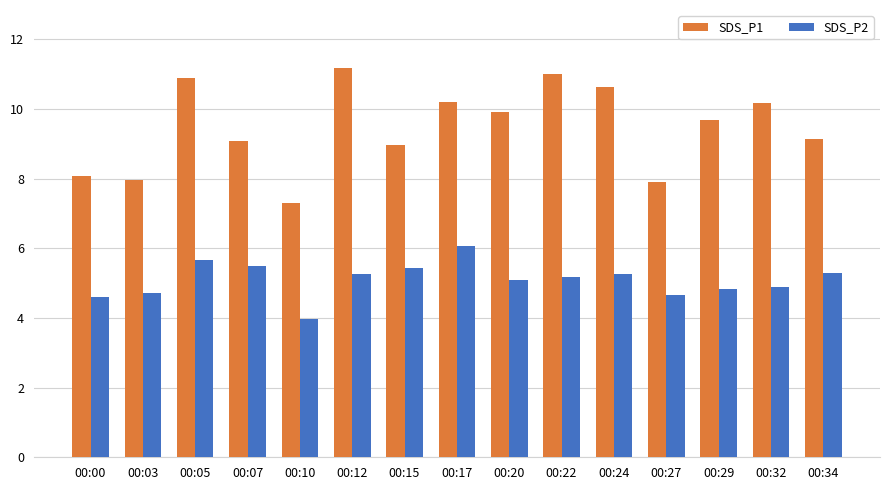

The SDS_P1 series shows 14.4 at 00:32. True or false?

False